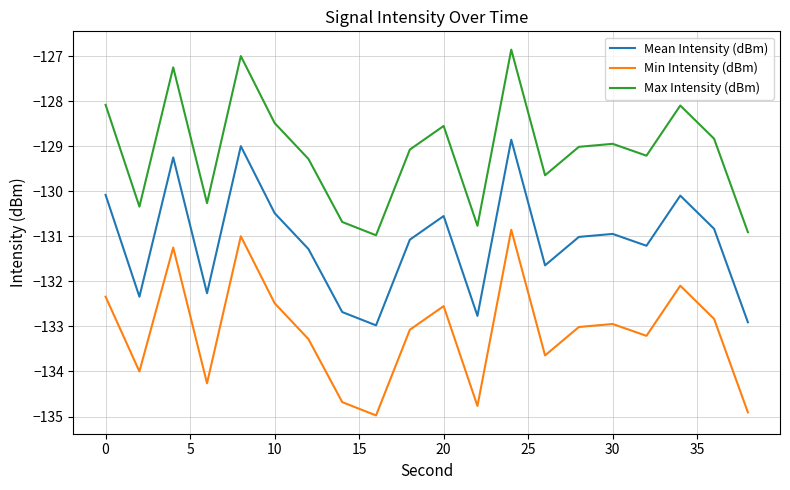

What are all the series names shown in the legend?

Mean Intensity (dBm), Min Intensity (dBm), Max Intensity (dBm)